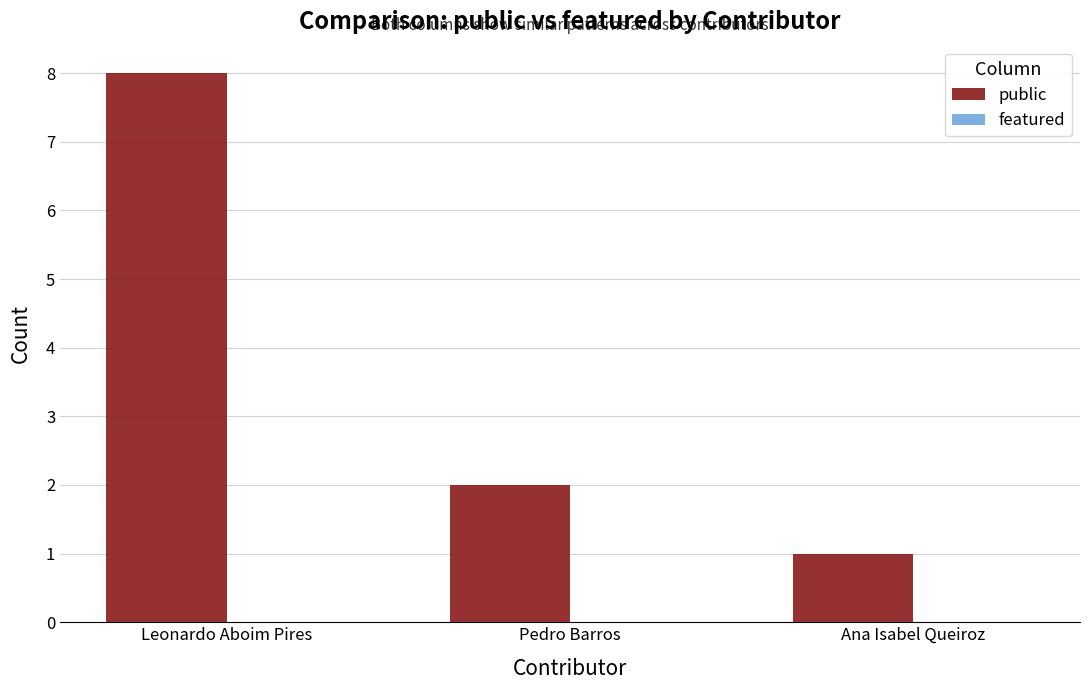

Where is the data nearest to the value 4?

Pedro Barros